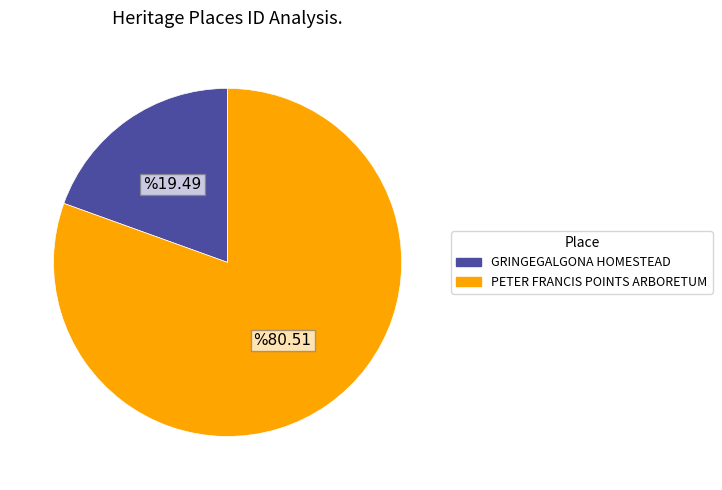

How many segments does this pie chart have?

2